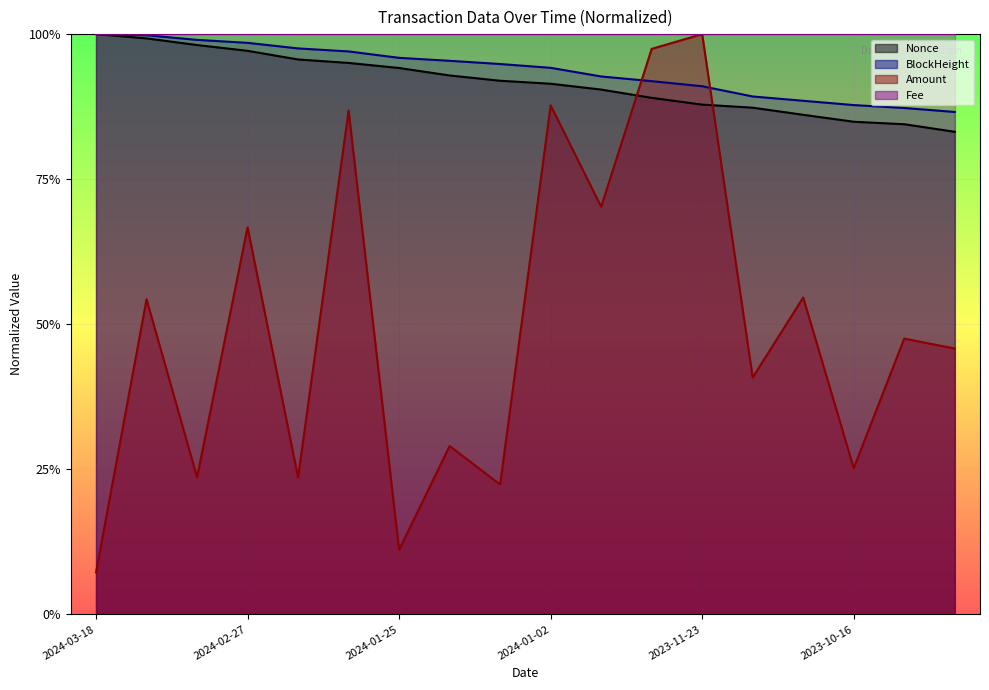

What is the sum of all values?

8.9